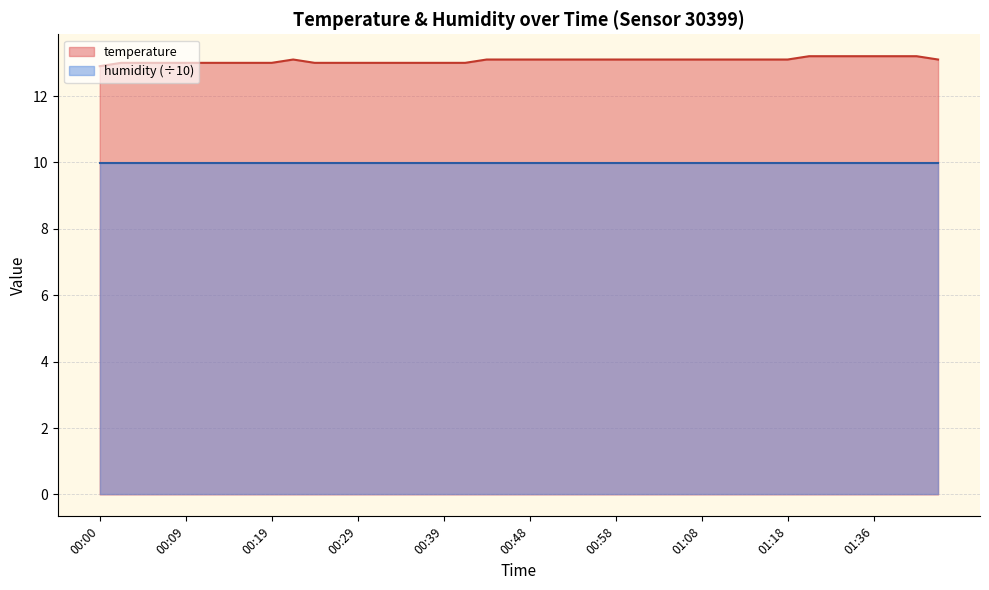

Which has a higher value, 00:31 or 00:09?

00:31